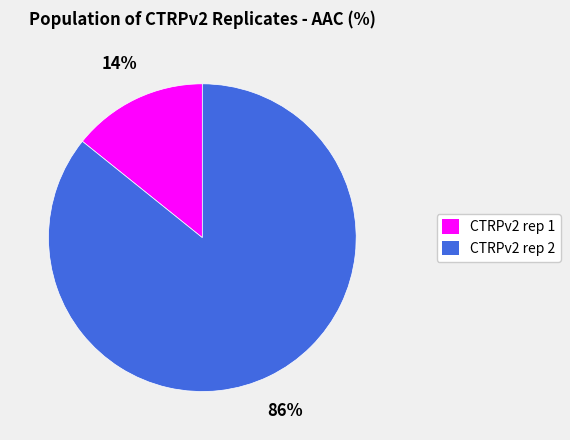

Which has a higher value, CTRPv2 rep 2 or CTRPv2 rep 1?

CTRPv2 rep 2